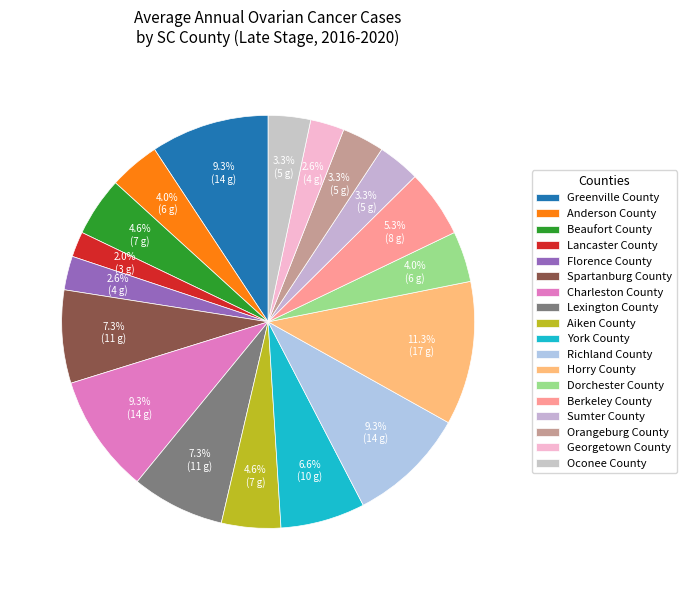

To the nearest percent, what is the difference between the Georgetown County and Charleston County slice percentages?

7%